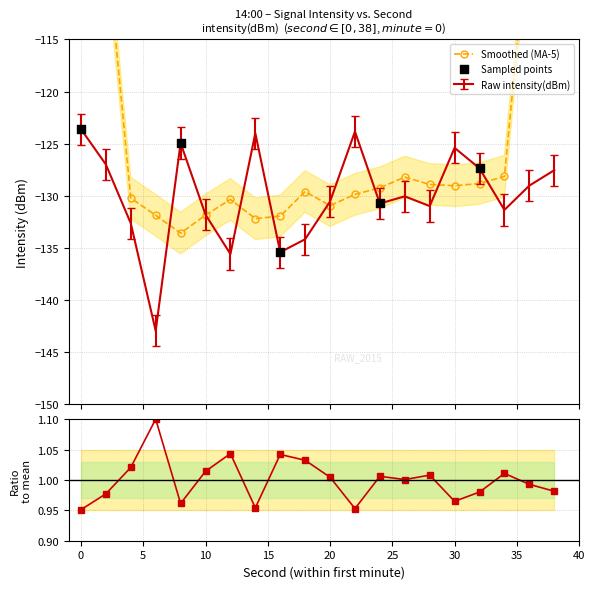

What is the change in value from 8 to 34?

-6.4